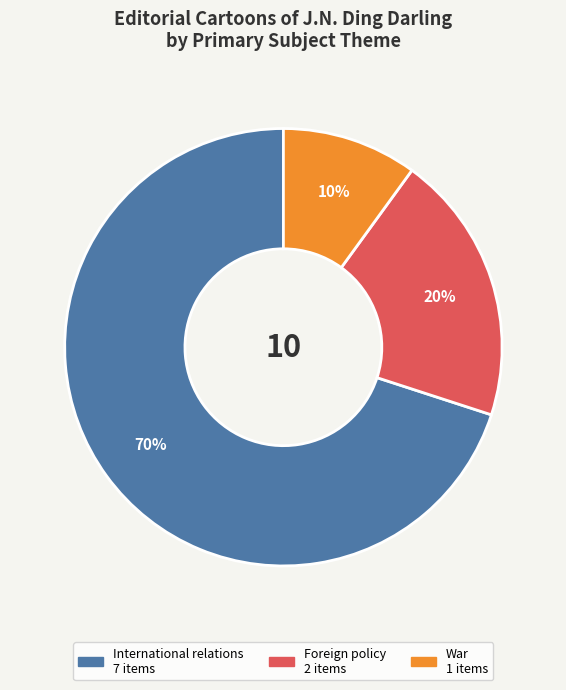

To the nearest percent, what is the average slice percentage?

33%